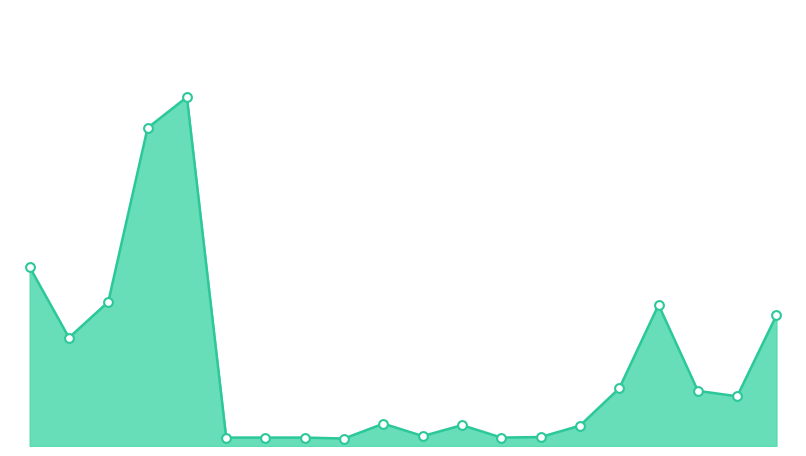

Is this an area chart (filled region under the line)?

Yes